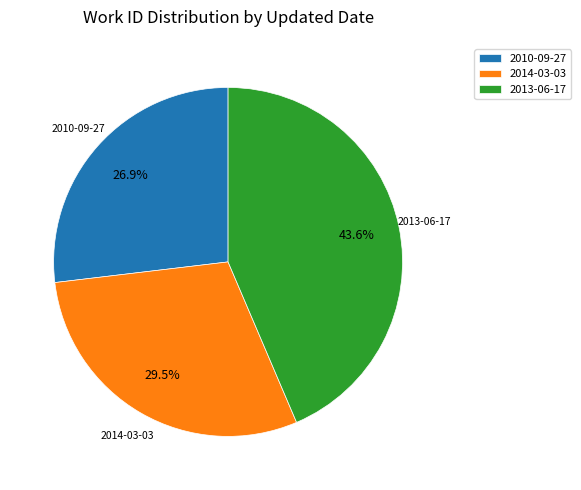

To the nearest percent, what percentage of the pie is 2013-06-17?

44%